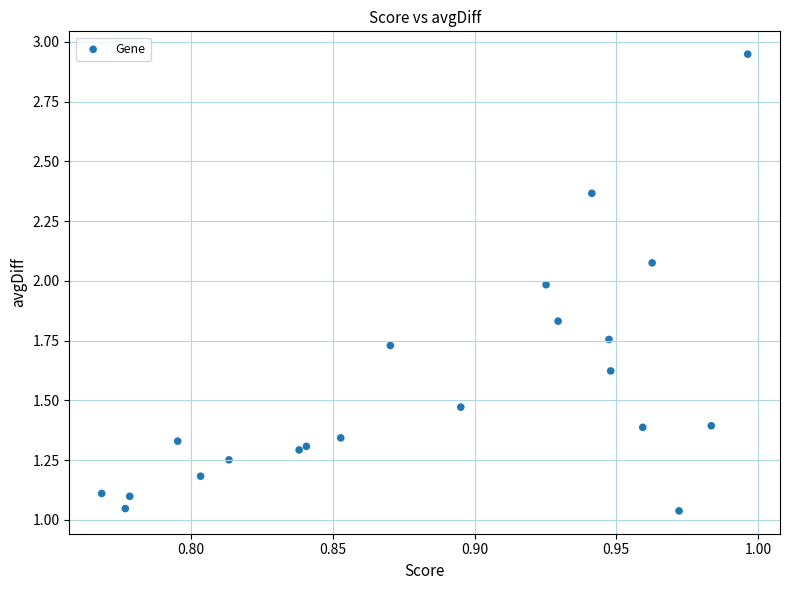

What is the range of Y values (max minus min)?

1.9